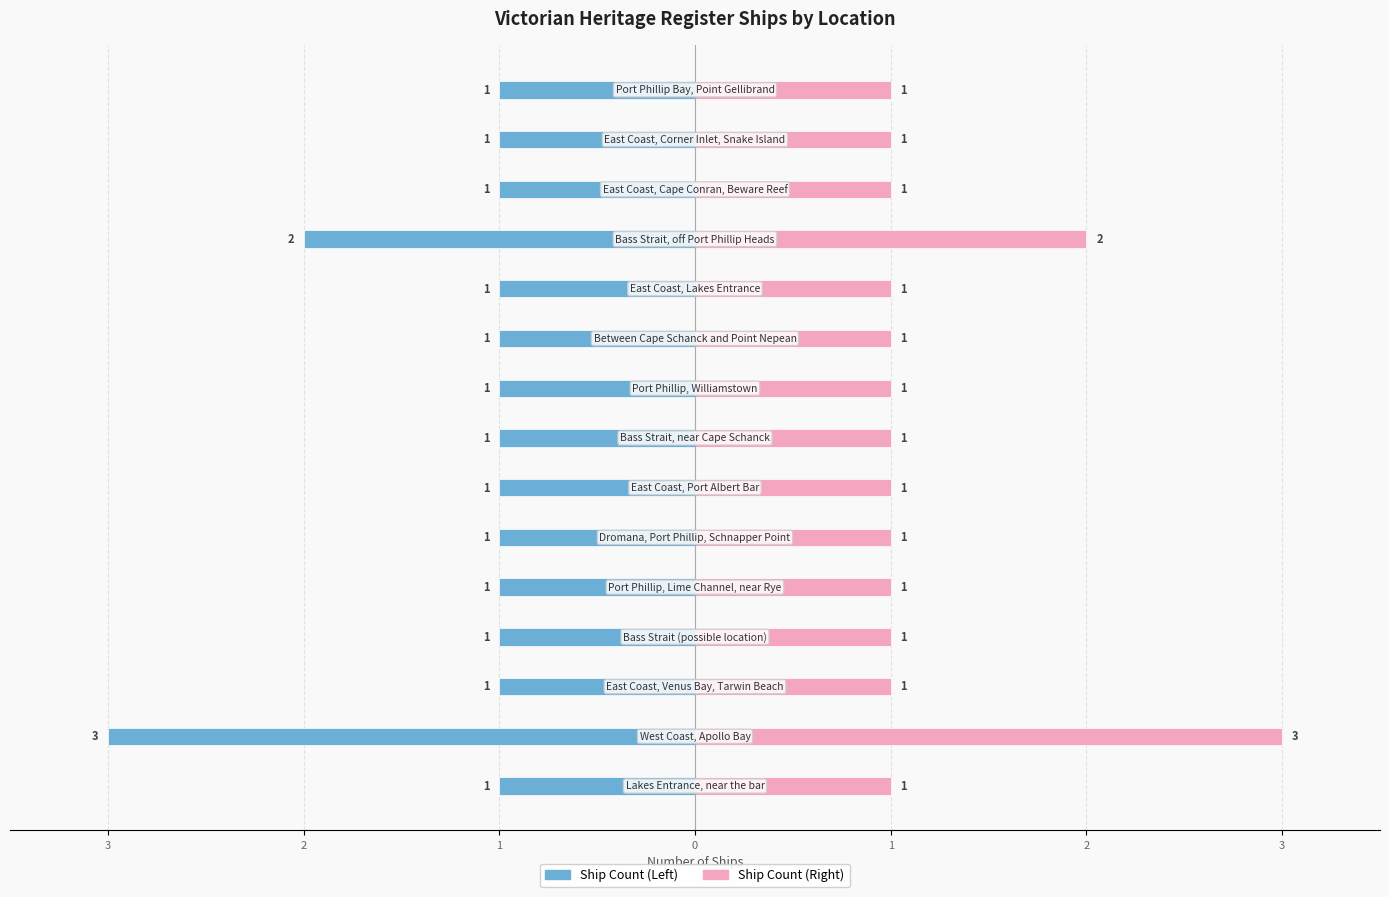

How many distinct data groups are displayed?

2